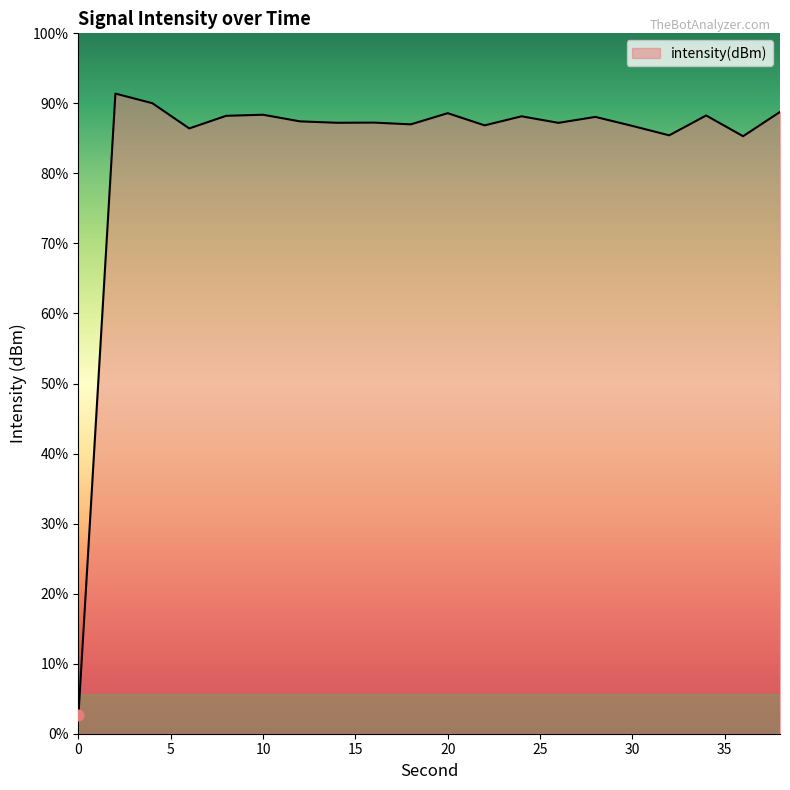

Between 22 and 10, which is larger?

10